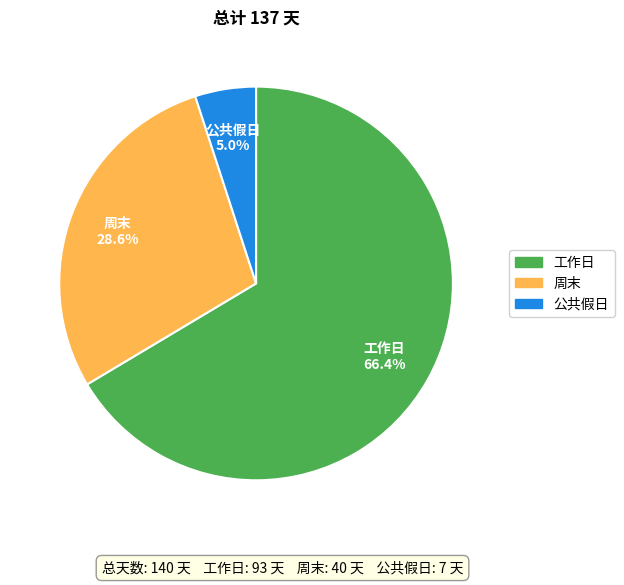

How many segments does this pie chart have?

3